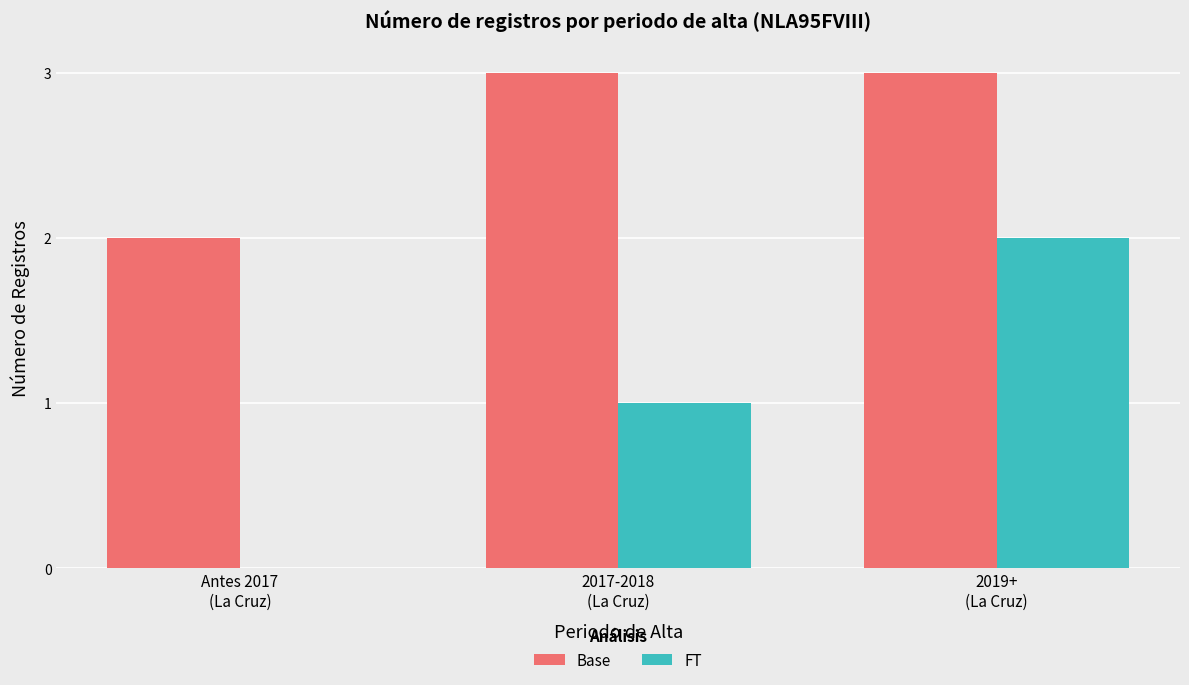

What is the maximum value shown in the chart?

3